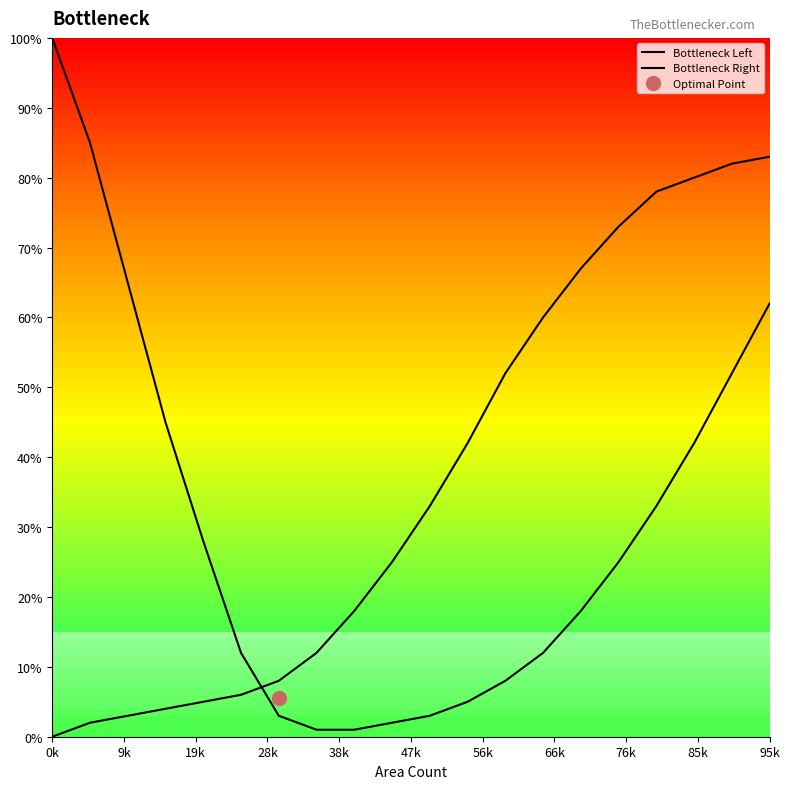

Does the chart display data point markers on the line(s)?

No